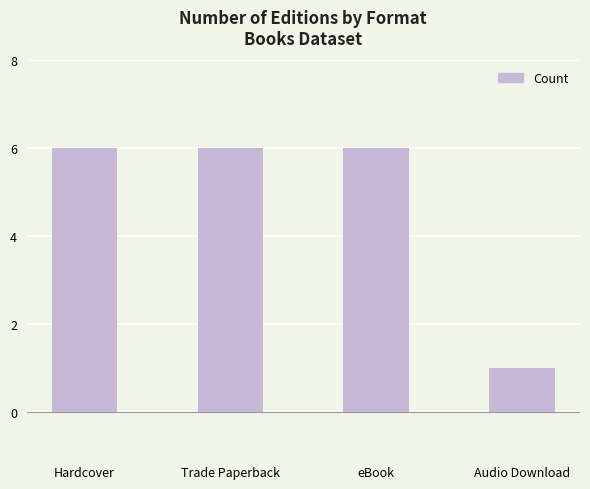

How many bars are there in total?

4